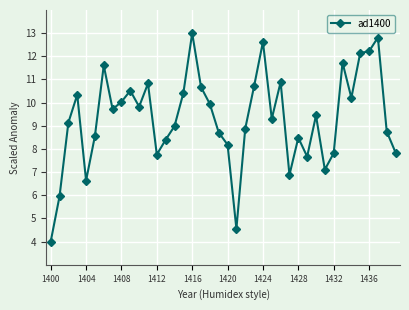

What is the minimum value shown in the chart?

4.0